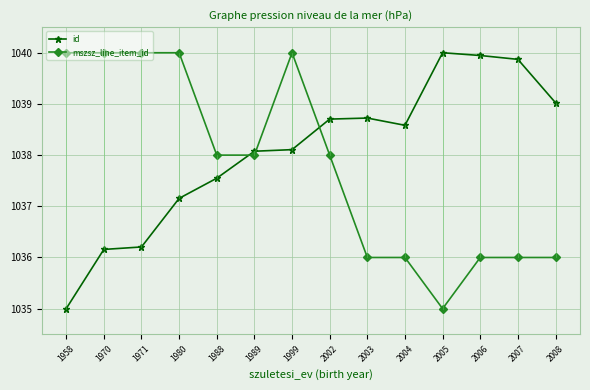

At 1971, list the series in order from smallest to largest.

id, mszsz_line_item_id